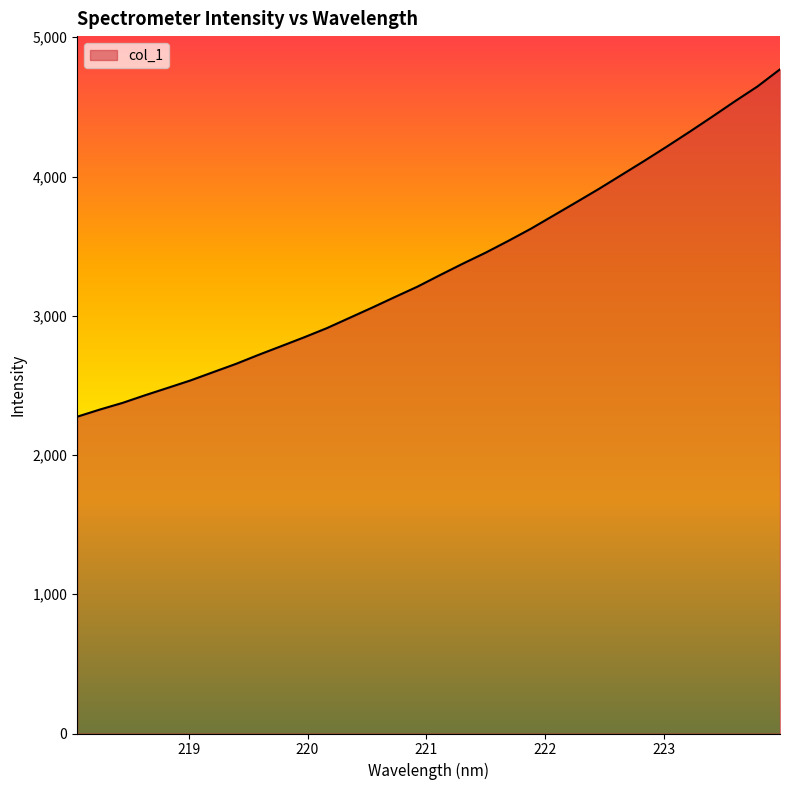

How many series are shown in this chart?

1